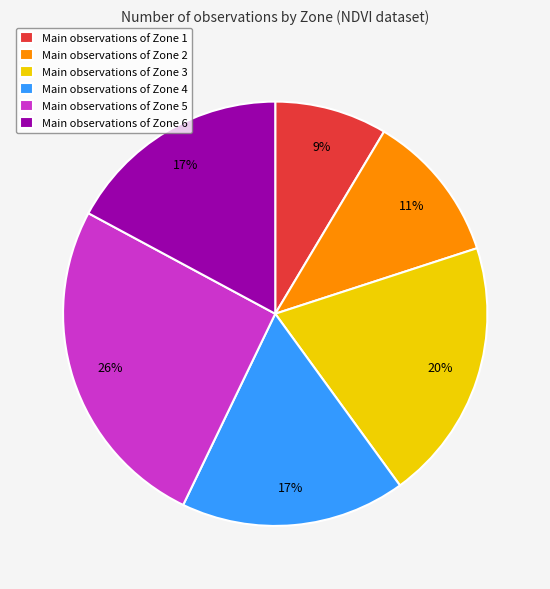

To the nearest percent, what is the difference between the largest and smallest slice percentages?

17%